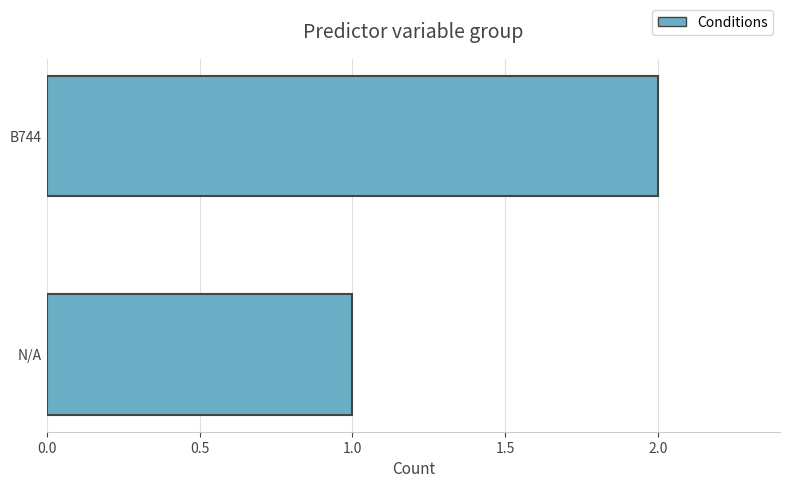

List the labels in order of value, largest first.

B744, N/A